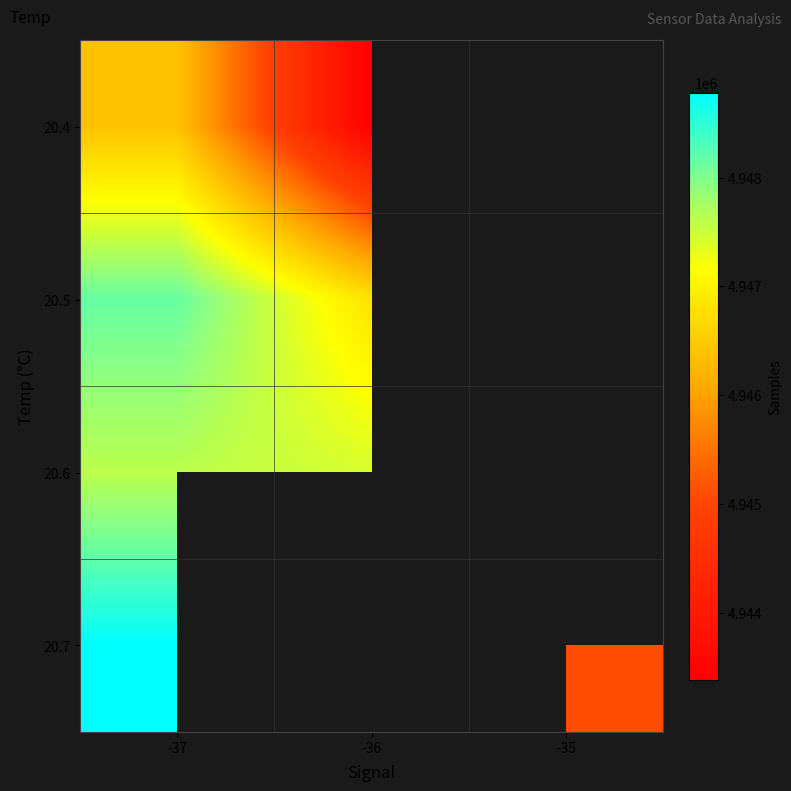

At which category is the sum across all series the highest?

-37